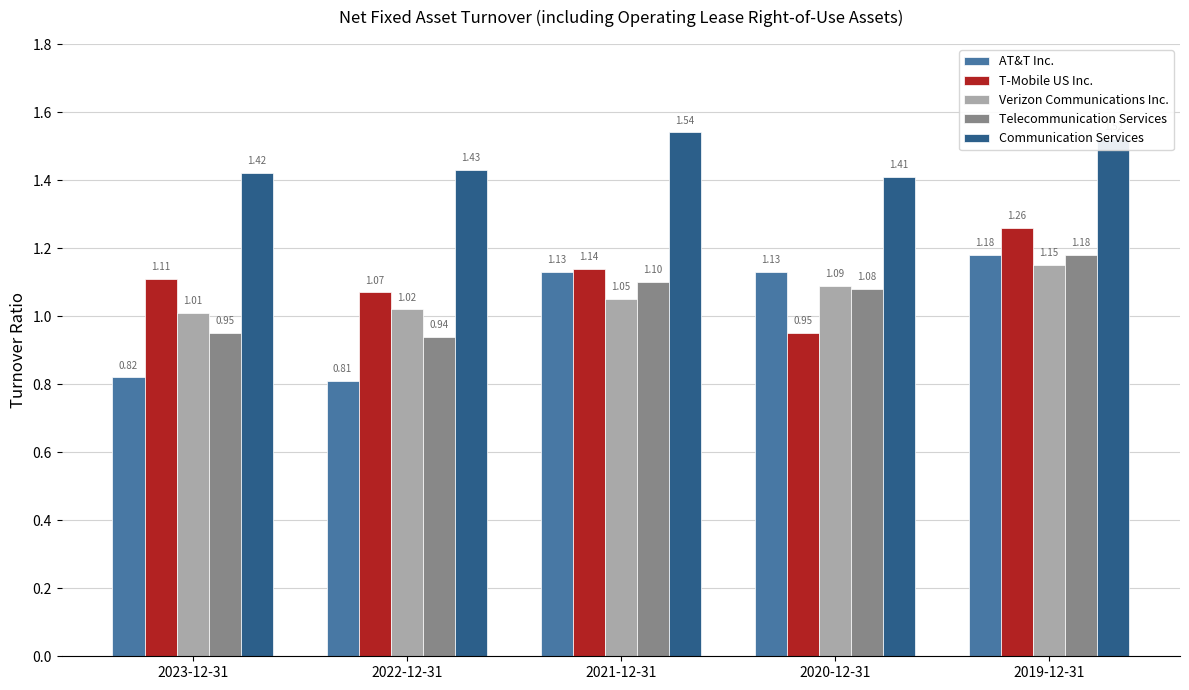

What is the difference between the highest and lowest values at 2023-12-31?

0.6